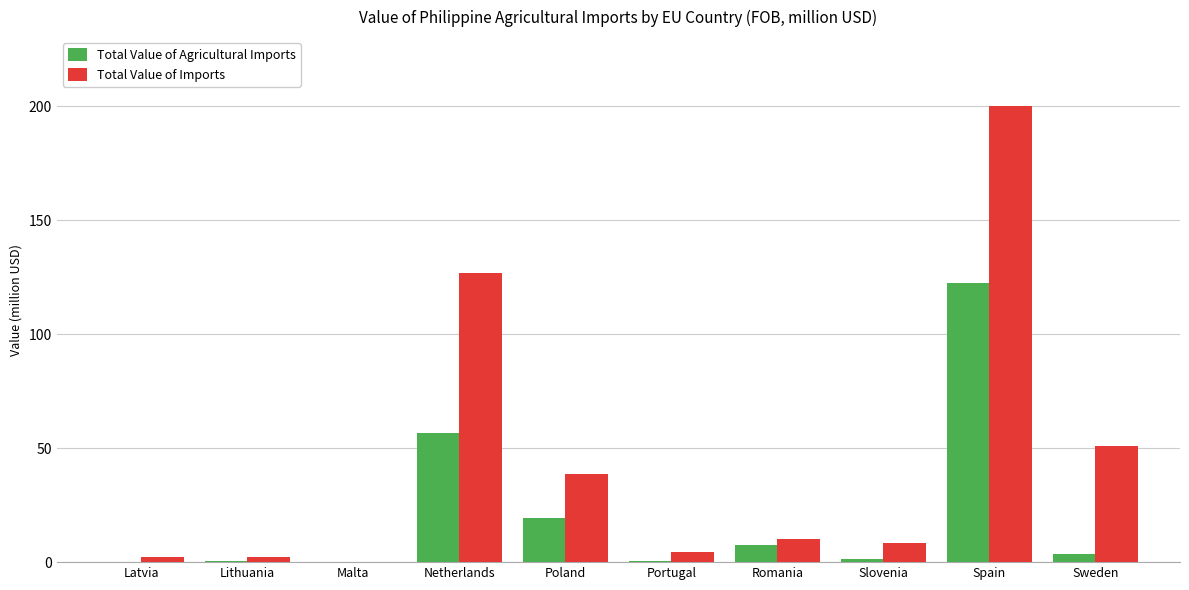

Is it true that Total Value of Imports equals 215.1 at Netherlands?

False